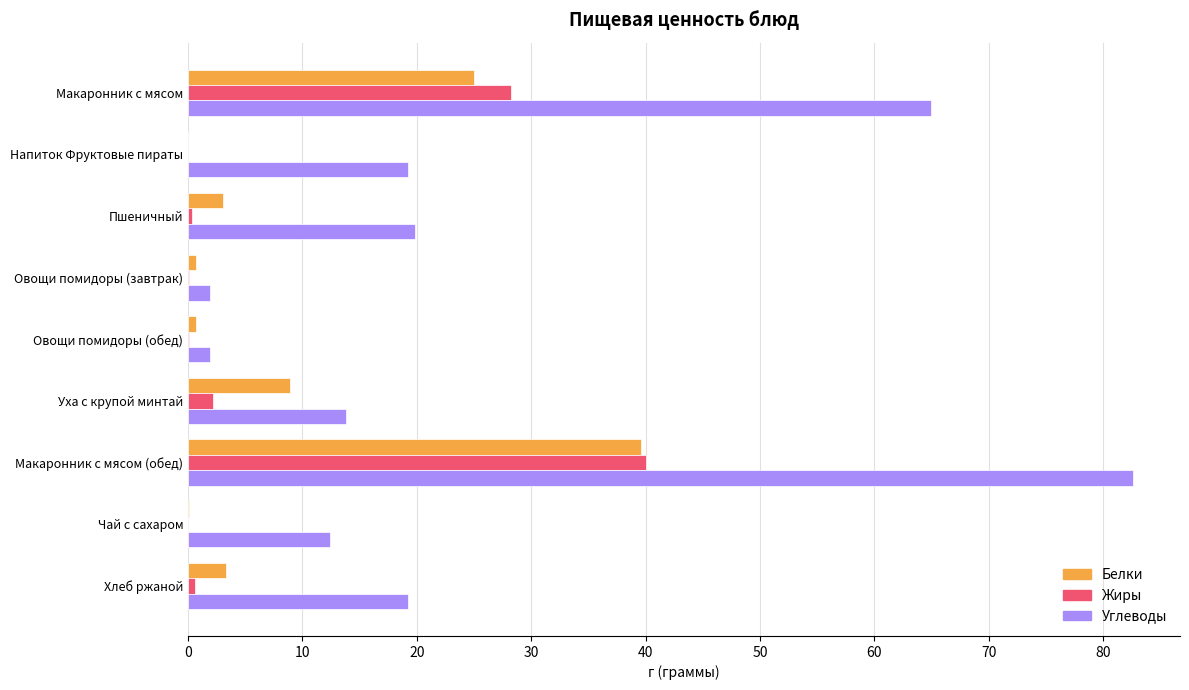

Which category has the highest value in the Белки series?

Макаронник с мясом (обед)